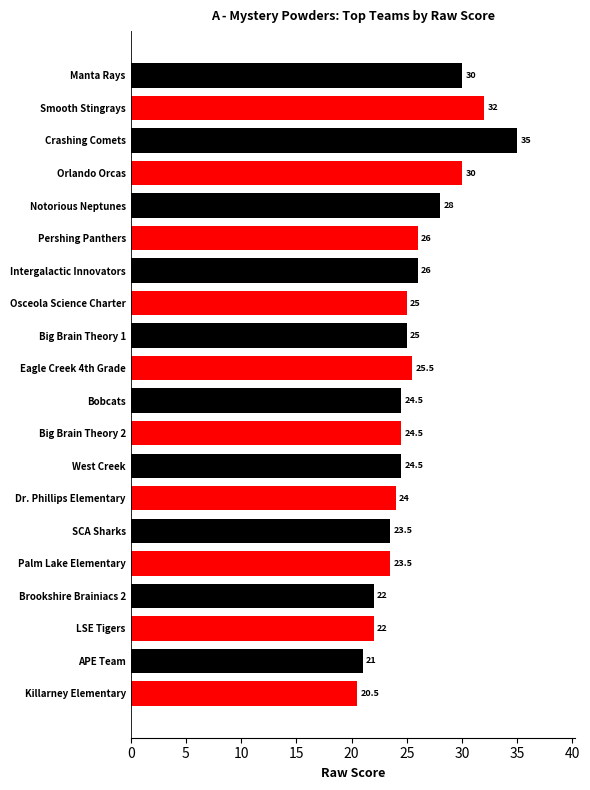

At which category does the chart reach its peak across all series?

Crashing Comets